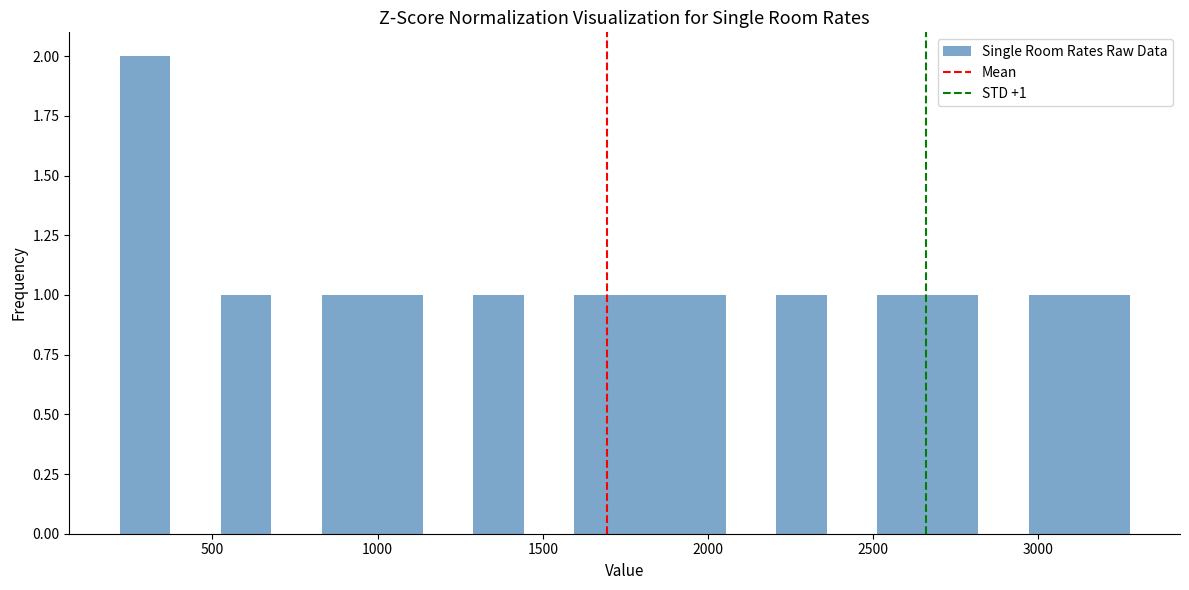

Around what value on the x-axis is the tallest bar? Give the approximate position of its centre, as read against the axis.

300